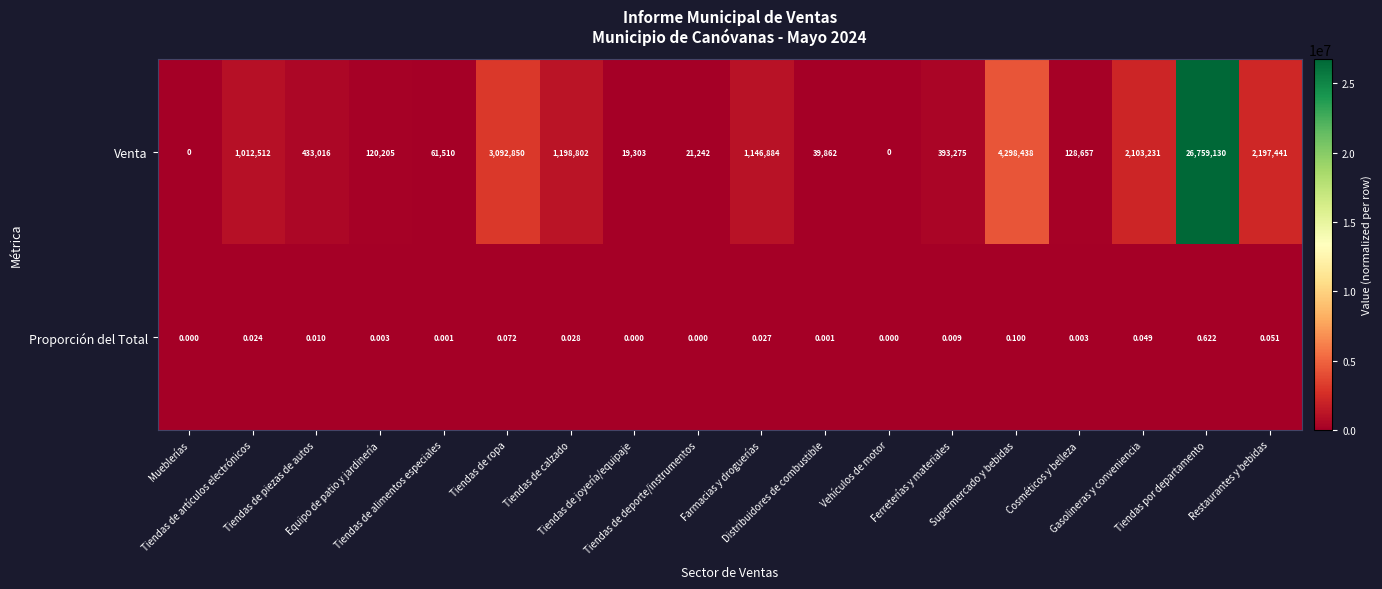

Which series has the widest spread of values?

Venta